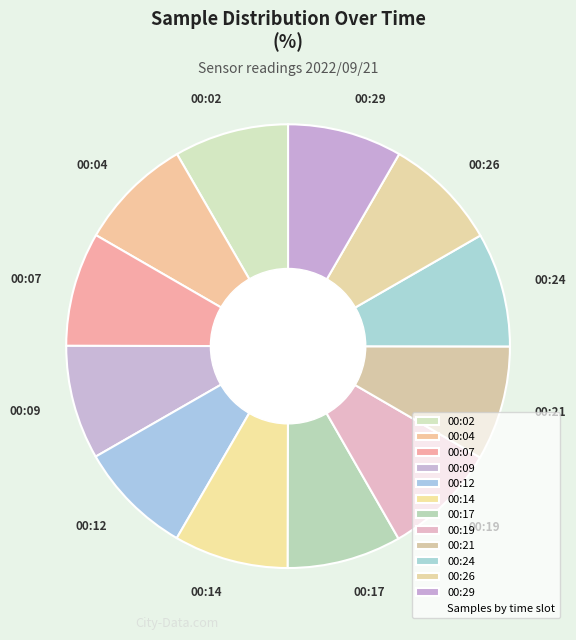

Is the sum of 00:02 and 00:07 greater than half?

No